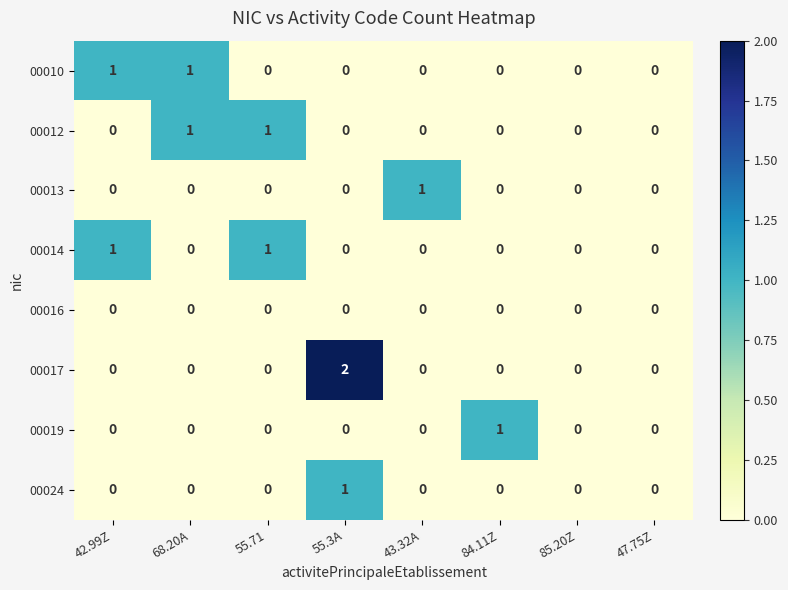

What is the spread (max minus min) of values at 42.99Z?

1